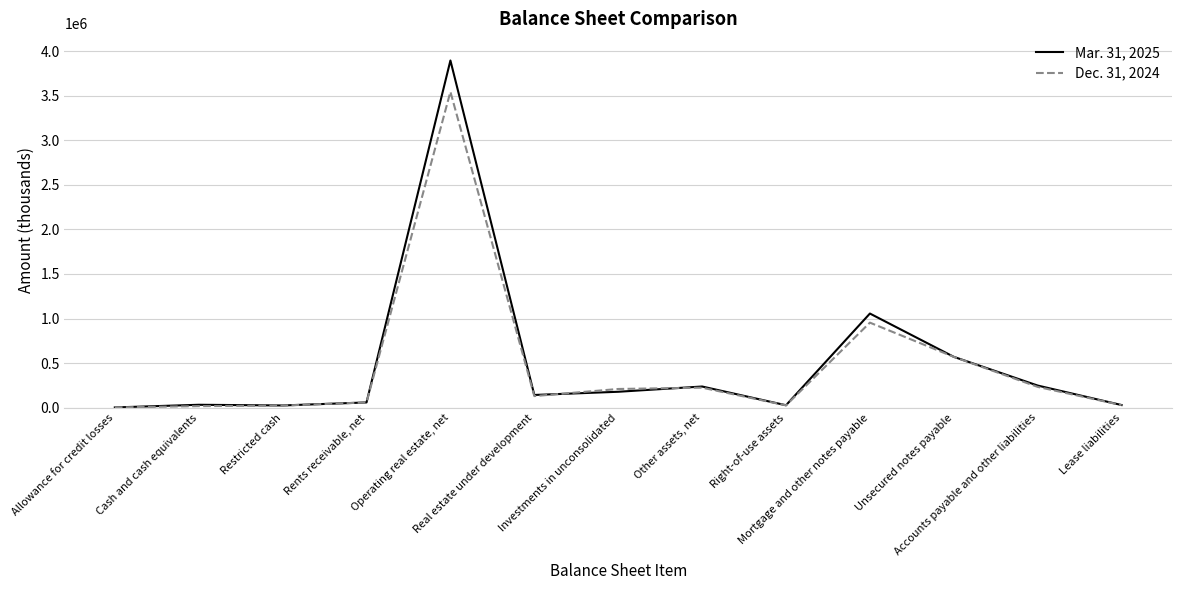

What is the maximum value shown in the chart?

3895204